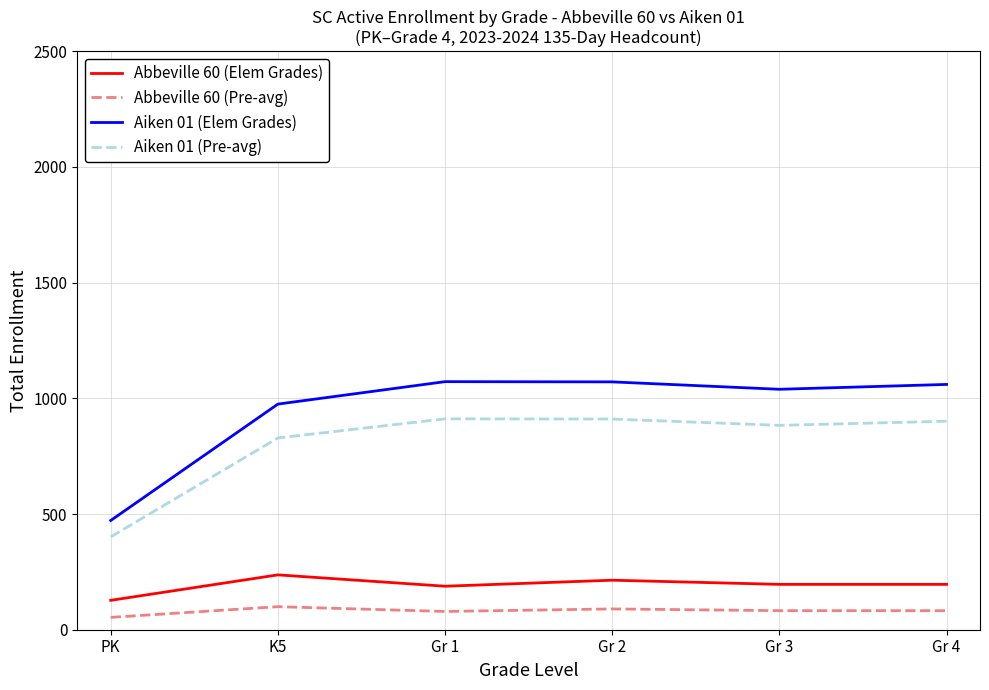

True or false: Aiken 01 (Elem Grades) and Abbeville 60 (Pre-avg) intersect in this chart.

False